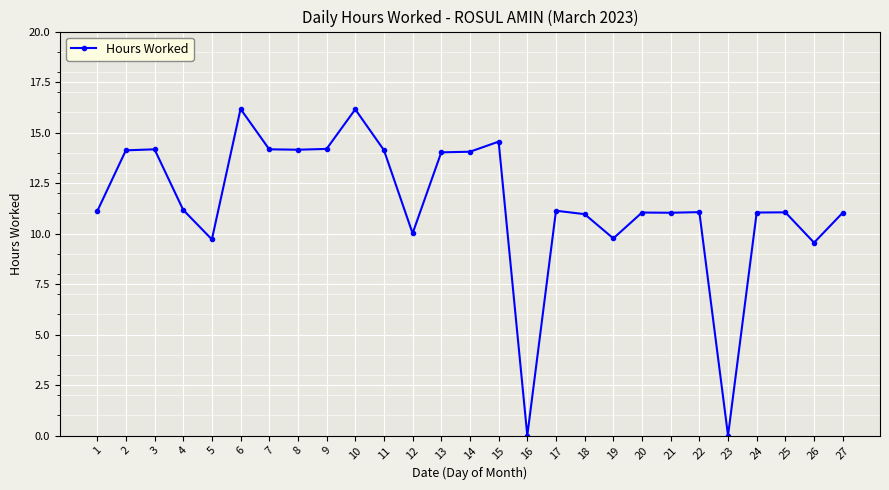

What is the difference between the maximum and minimum values?

16.2